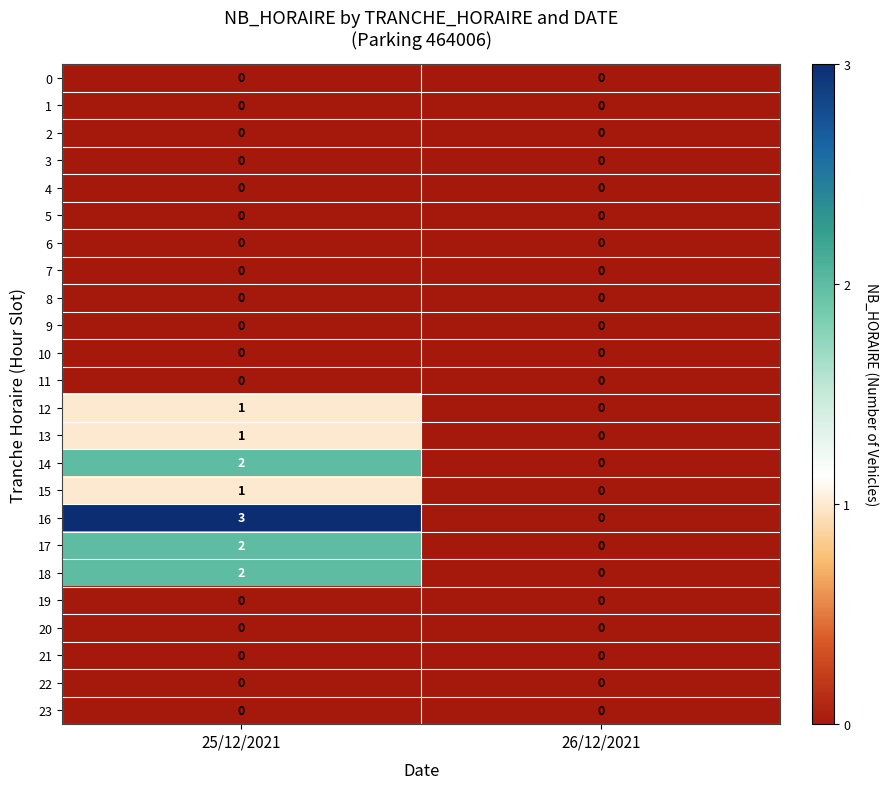

The 7 series shows 0 at 26/12/2021. True or false?

True